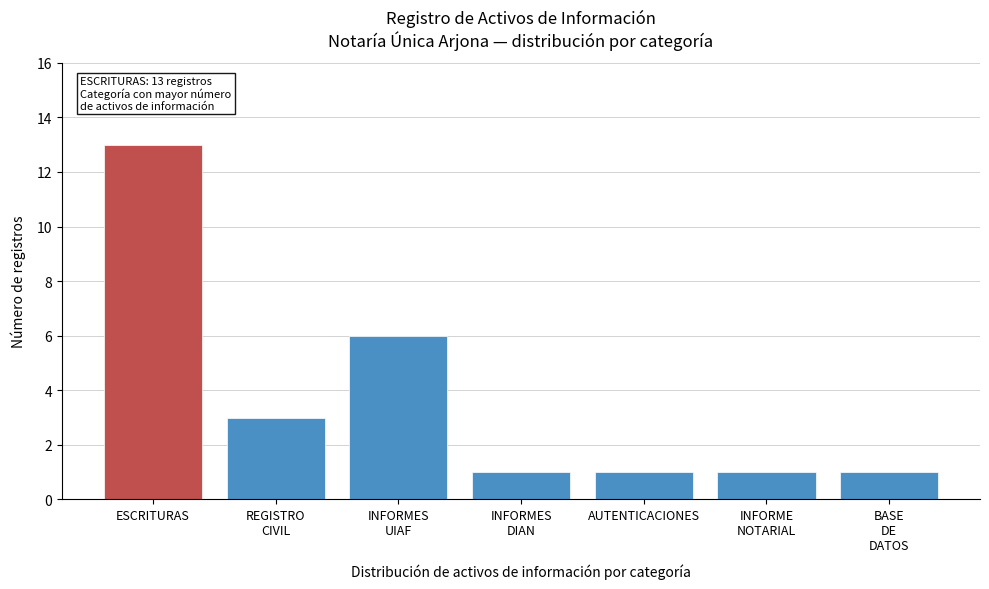

Reading left to right, what are all the values shown in this chart?

13	3	6	1	1	1	1